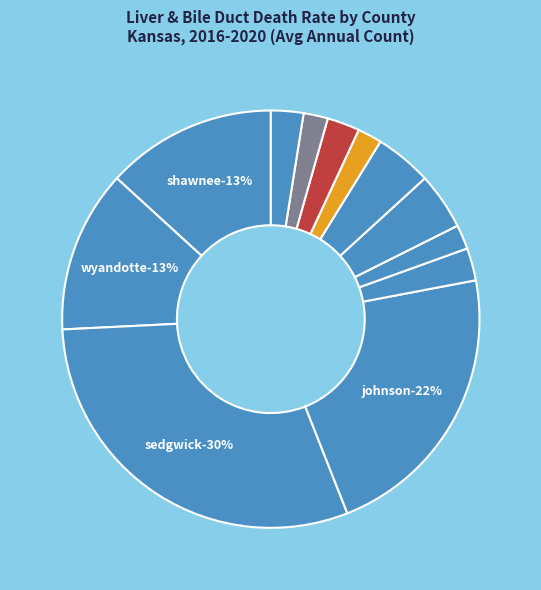

Which category has the biggest portion of the pie?

Sedgwick County